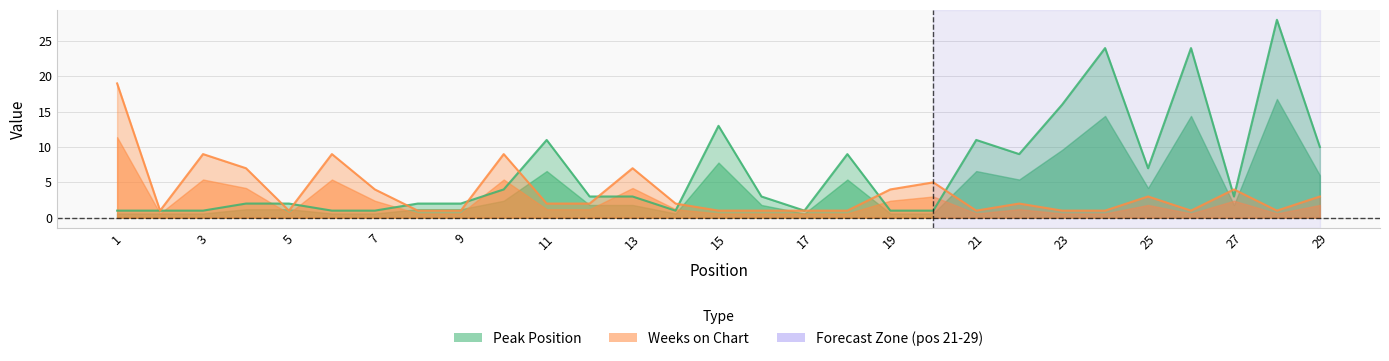

Where does the Weeks on Chart series first go above 2?

1